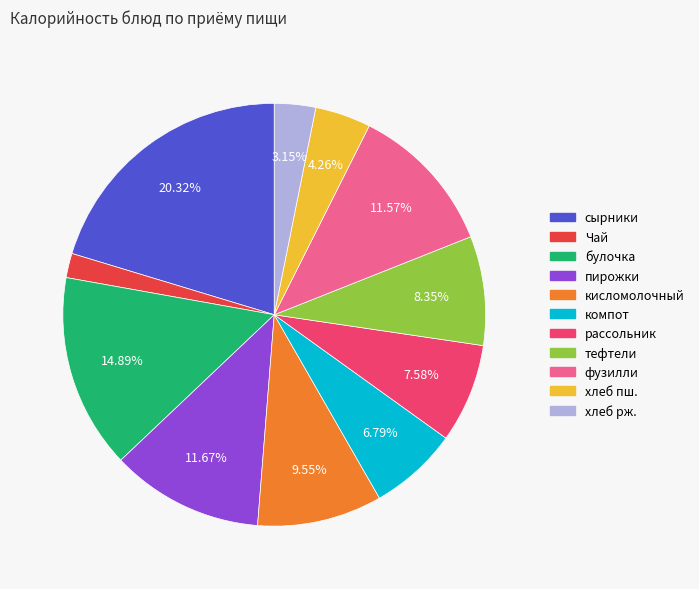

Does any single category account for the majority?

No